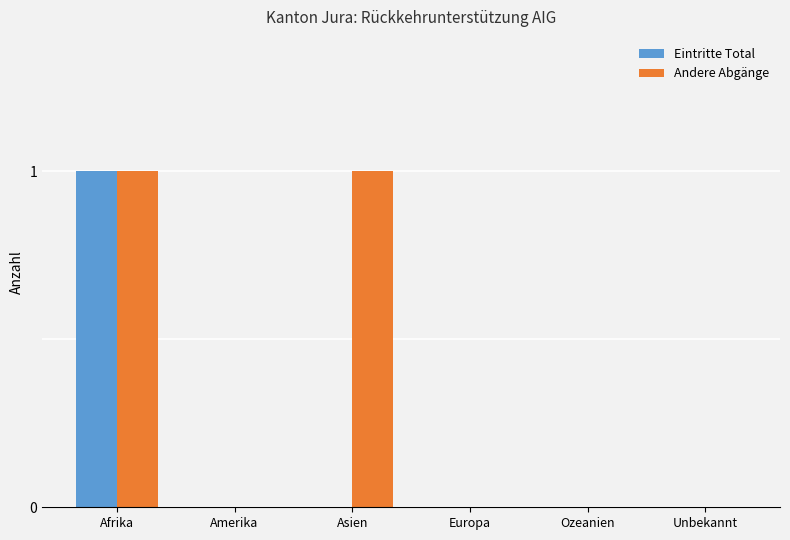

The Eintritte Total series shows 1 at Ozeanien. True or false?

False